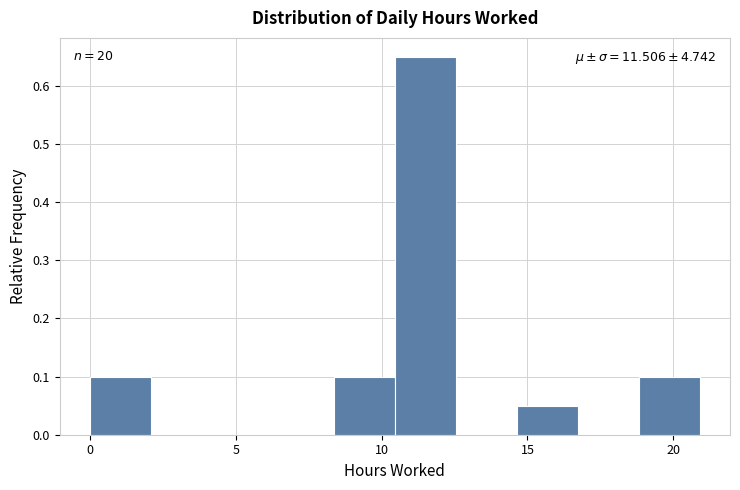

Over which range of the x-axis is the bar tallest?

10.5 to 12.5